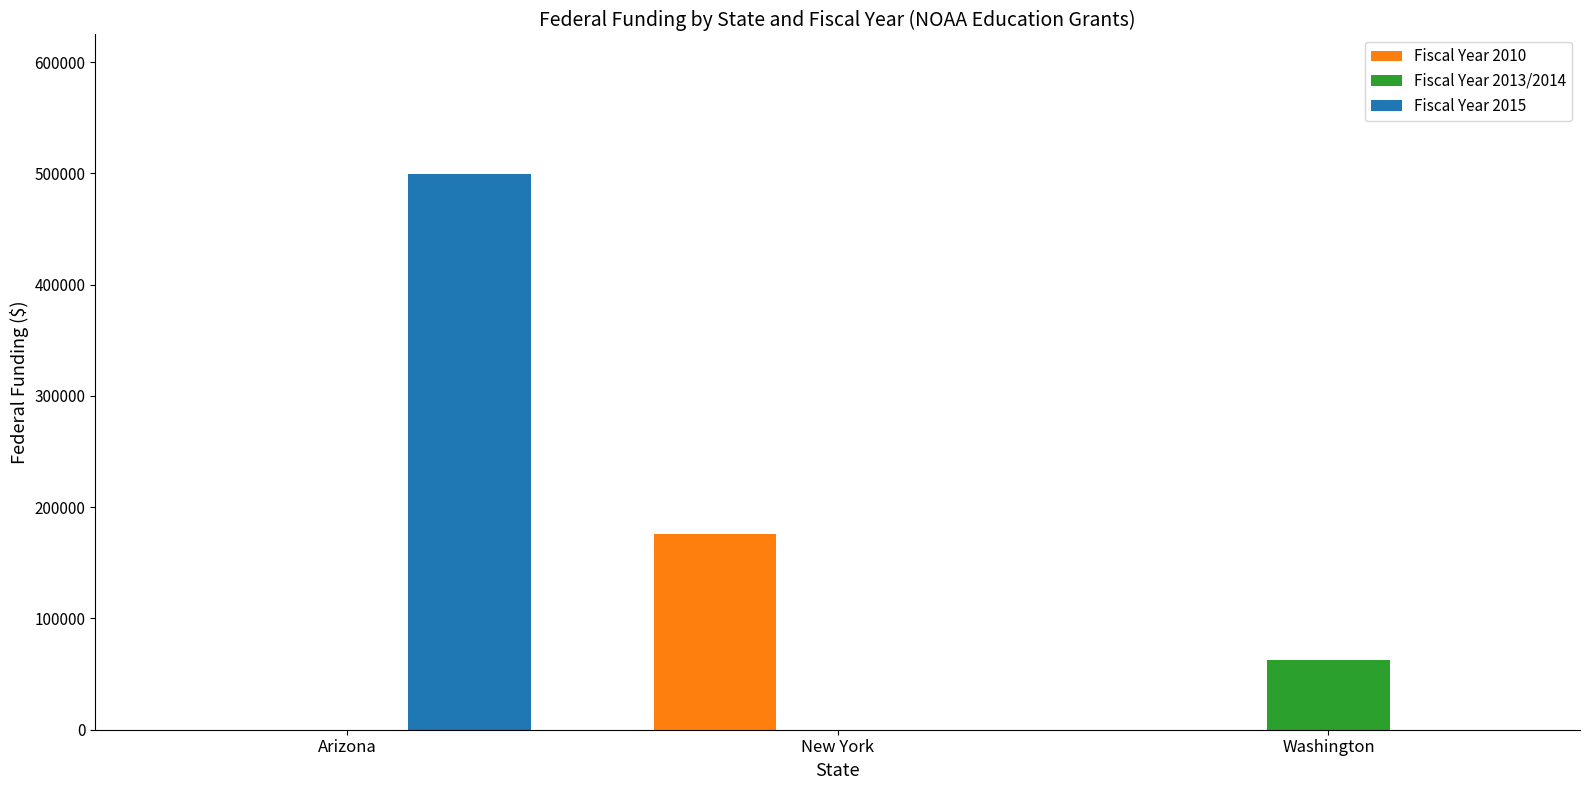

At which label does Fiscal Year 2015 reach its peak?

Arizona